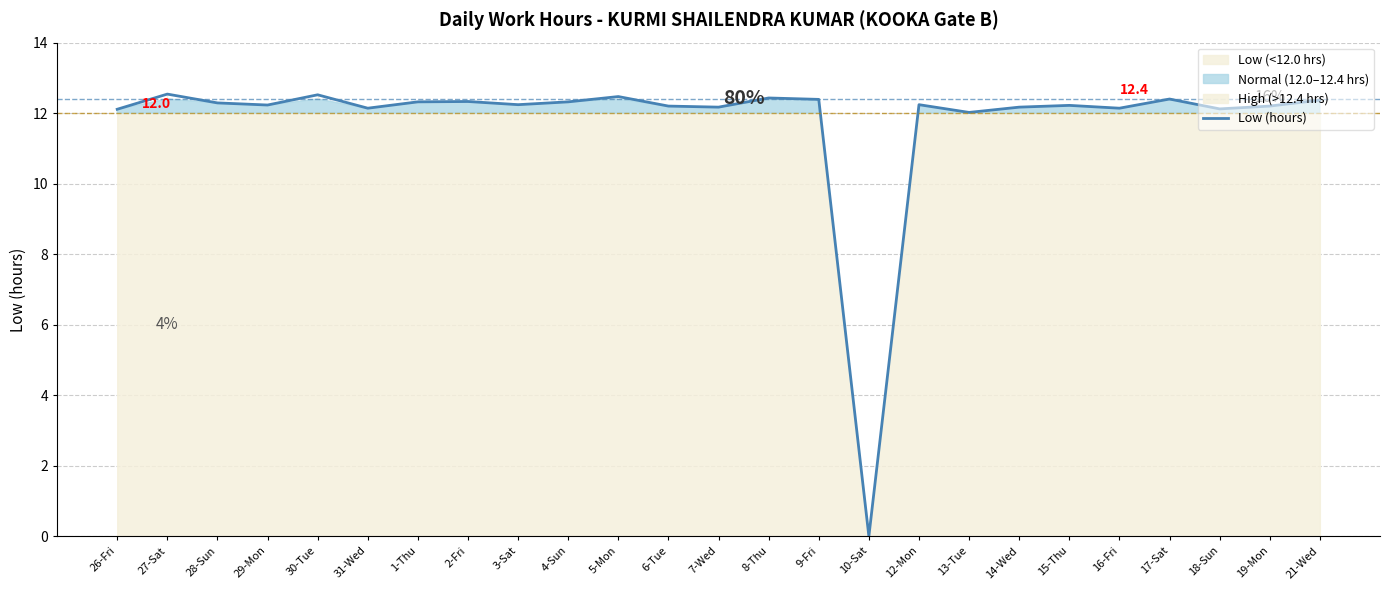

Reading left to right, transcribe all the data shown in this chart.

12.1	12.5	12.3	12.2	12.5	12.1	12.3	12.3	12.2	12.3	12.5	12.2	12.2	12.4	12.4	0.0	12.2	12.0	12.2	12.2	12.1	12.4	12.1	12.2	12.4